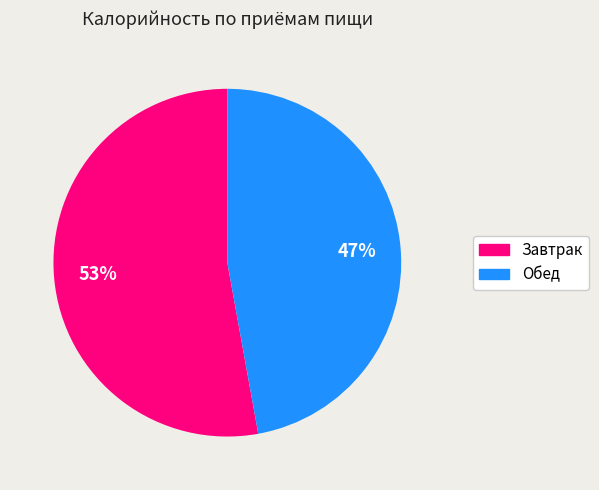

To the nearest percent, what is the difference between the largest and smallest slice percentages?

6%